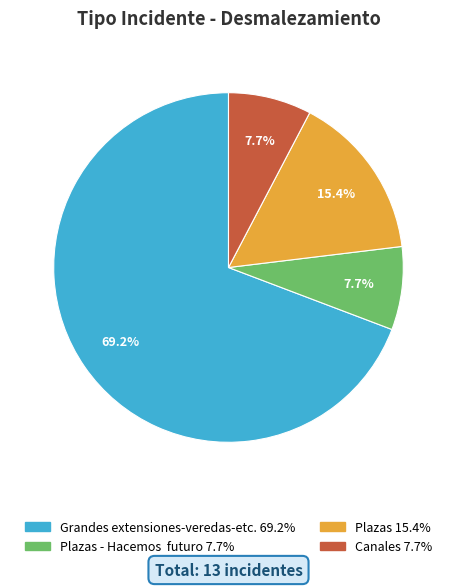

How many slices are in this pie chart?

4